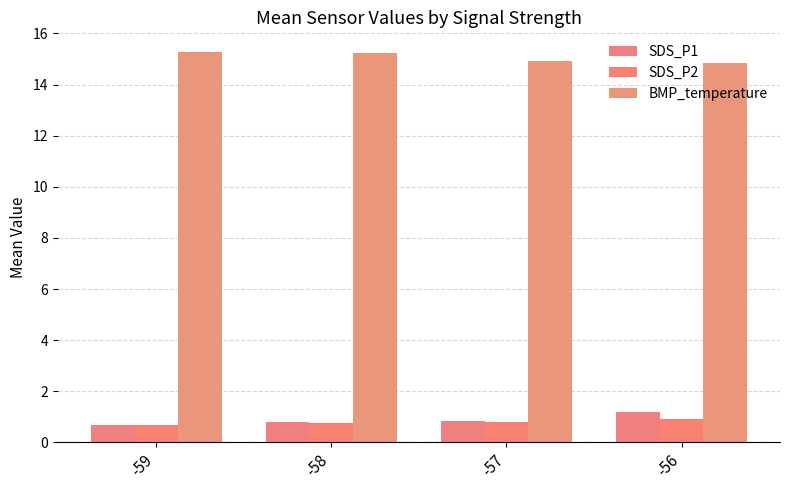

Between -59 and -58, which series saw the biggest shift?

SDS_P1